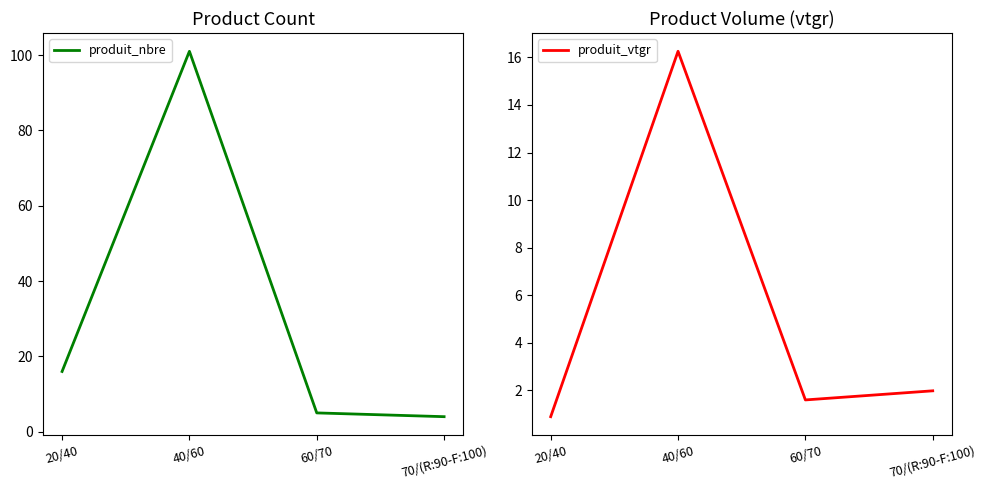

What is the minimum value for produit_vtgr?

0.9